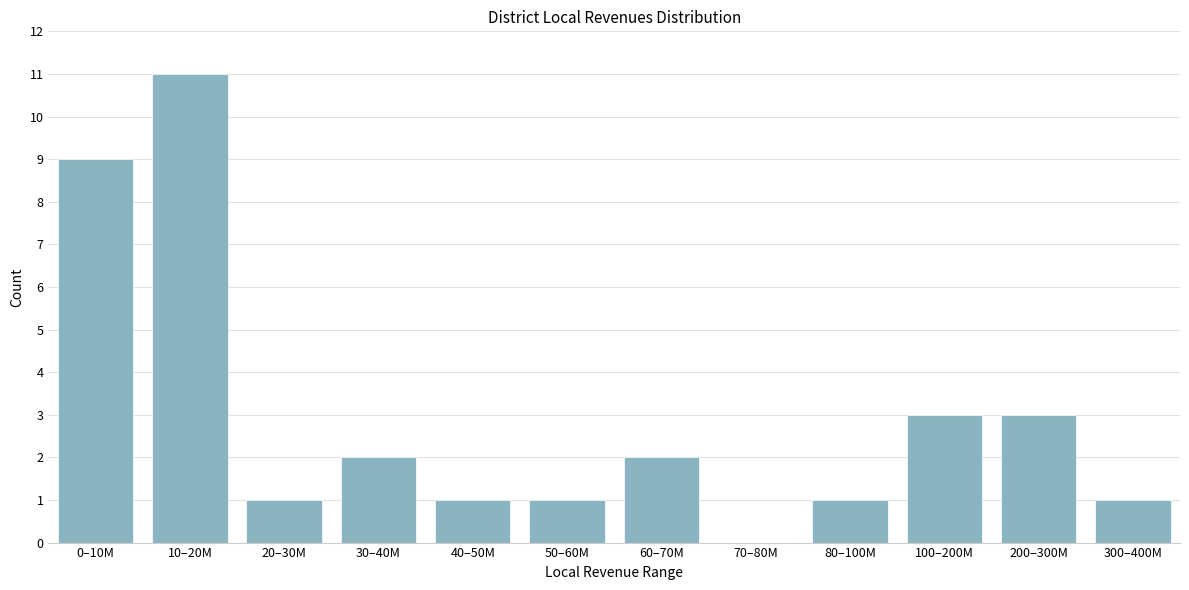

Reading left to right, transcribe all the data shown in this chart.

0–10M=9	10–20M=11	20–30M=1	30–40M=2	40–50M=1	50–60M=1	60–70M=2	70–80M=0	80–100M=1	100–200M=3	200–300M=3	300–400M=1